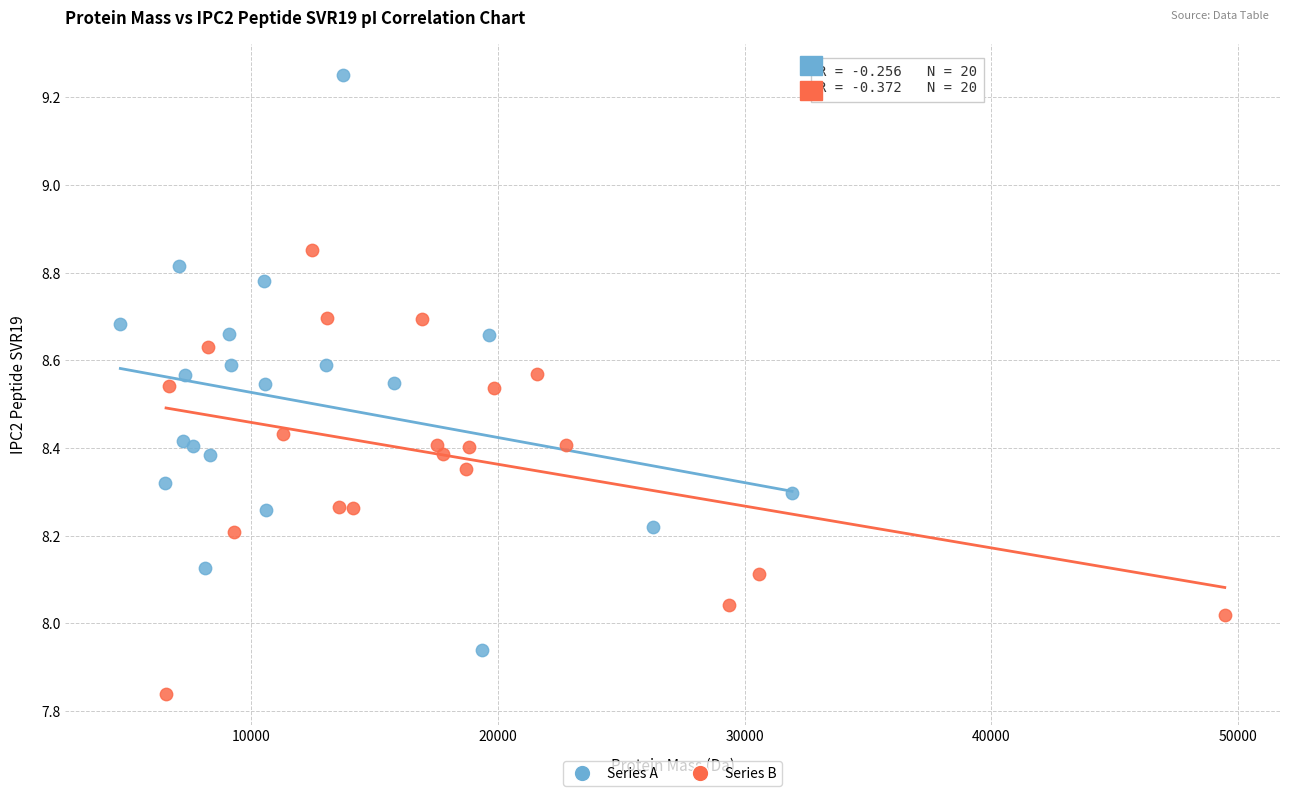

Which series has the largest Y range (max minus min)?

Series A